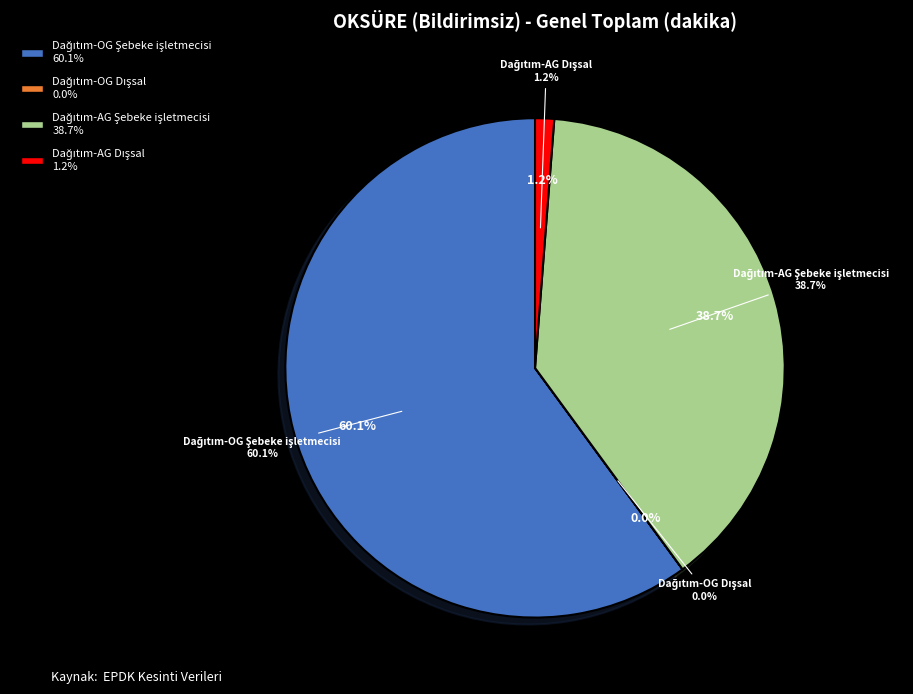

The Dağıtım-AG Şebeke işletmecisi slice represents 39% of the pie. True or false?

True